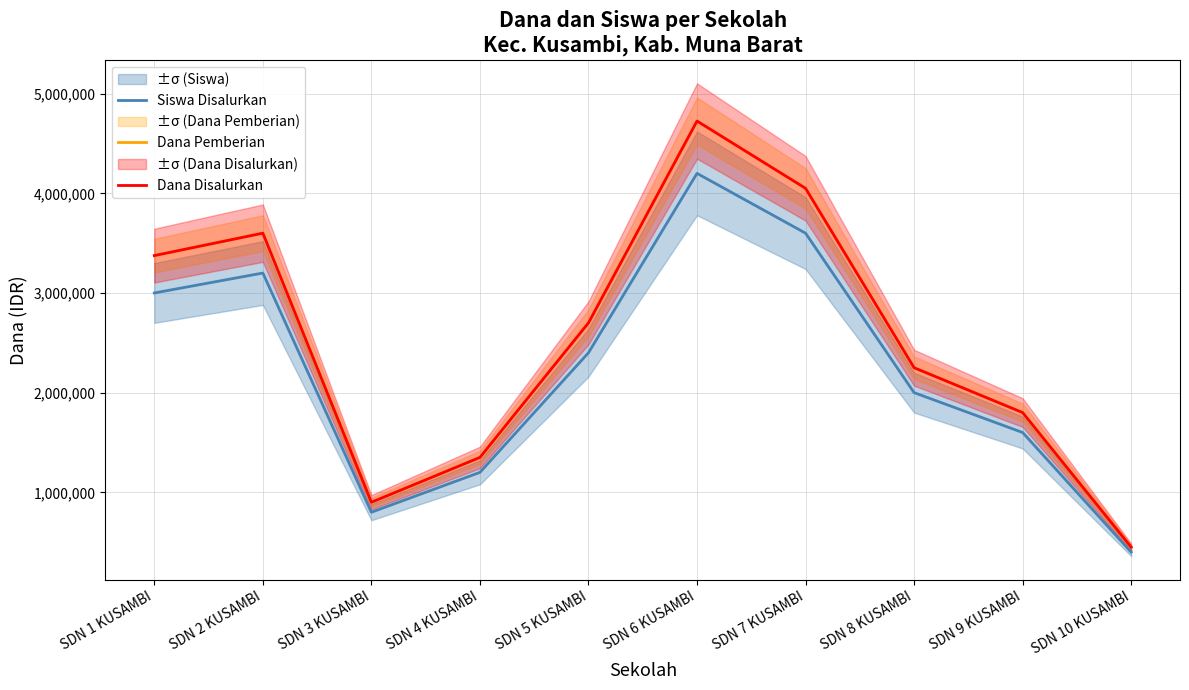

At which category is the sum across all series the highest?

SDN 6 KUSAMBI